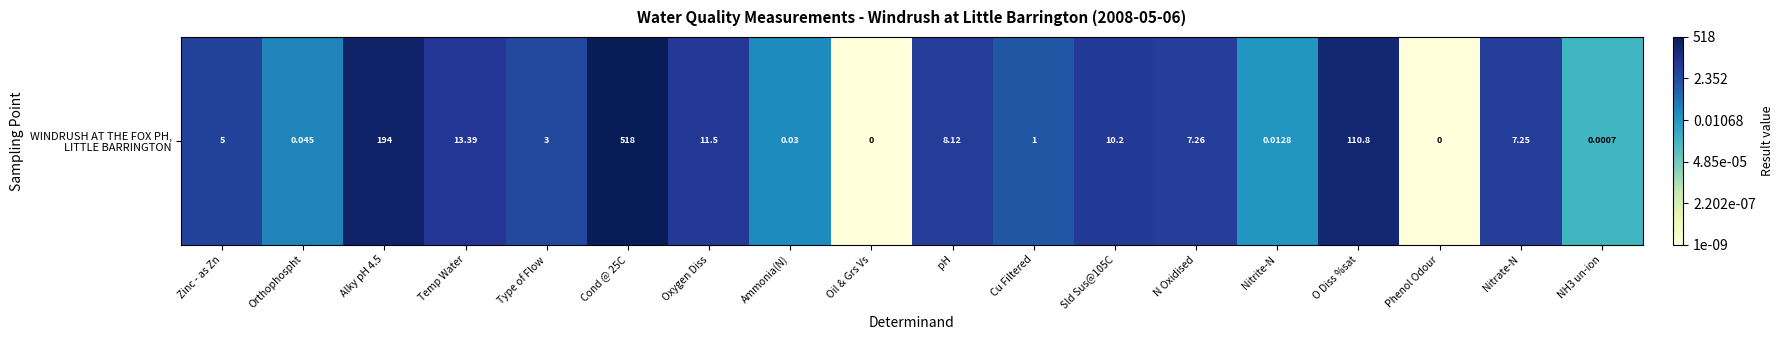

What is the change in value from pH to Sld Sus@105C?

+0.1